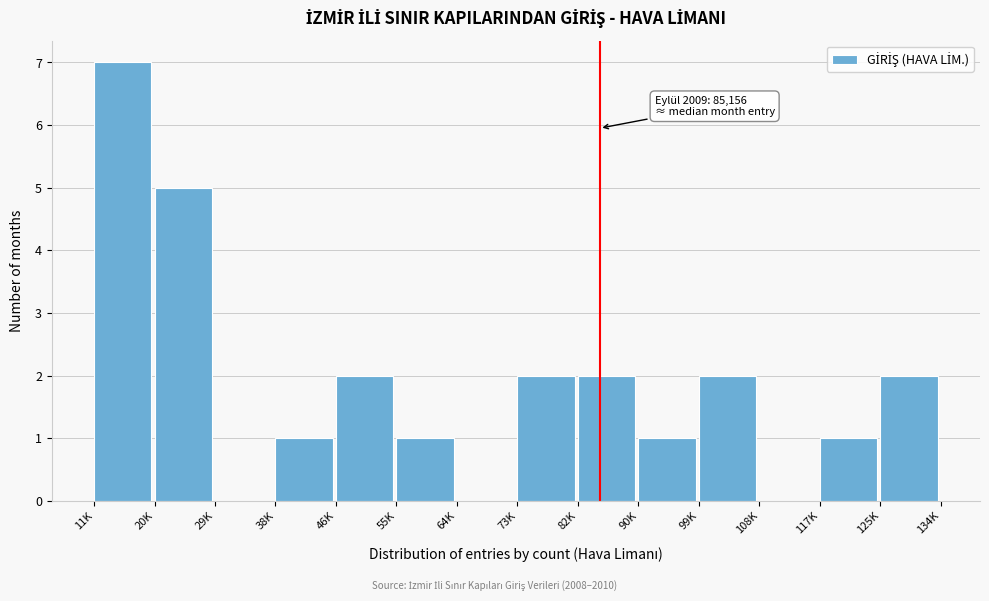

Reading right to left, what are all the values shown in this chart?

125K=2	117K=1	108K=0	99K=2	90K=1	82K=2	73K=2	64K=0	55K=1	46K=2	38K=1	29K=0	20K=5	11K=7